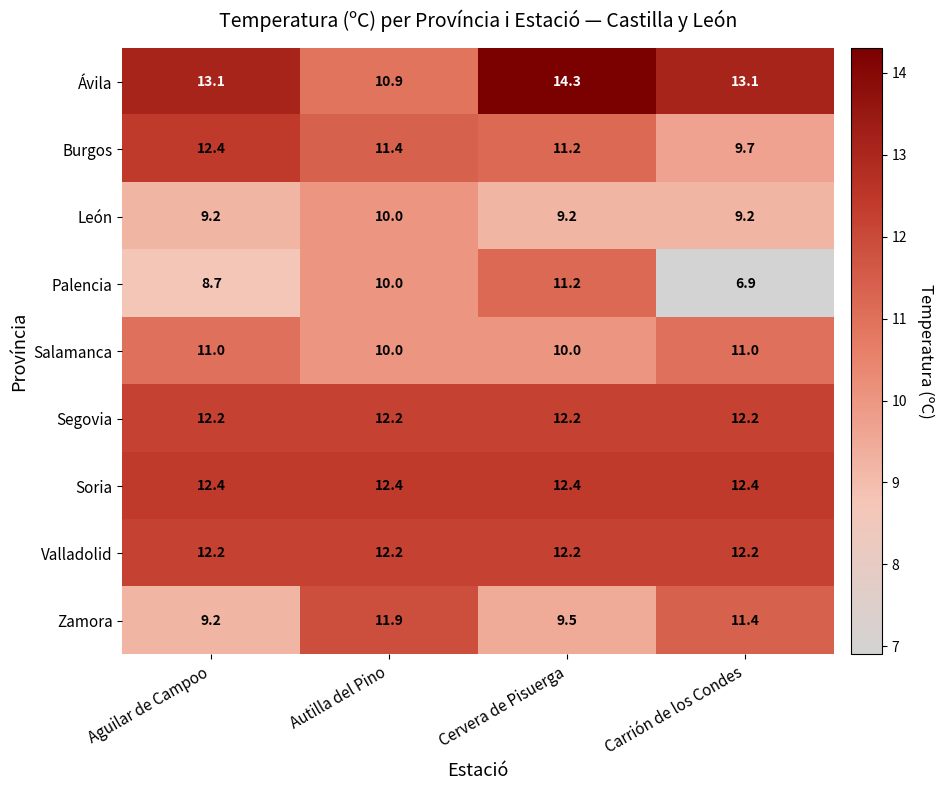

Read the Salamanca value at Carrión de los Condes.

11.0